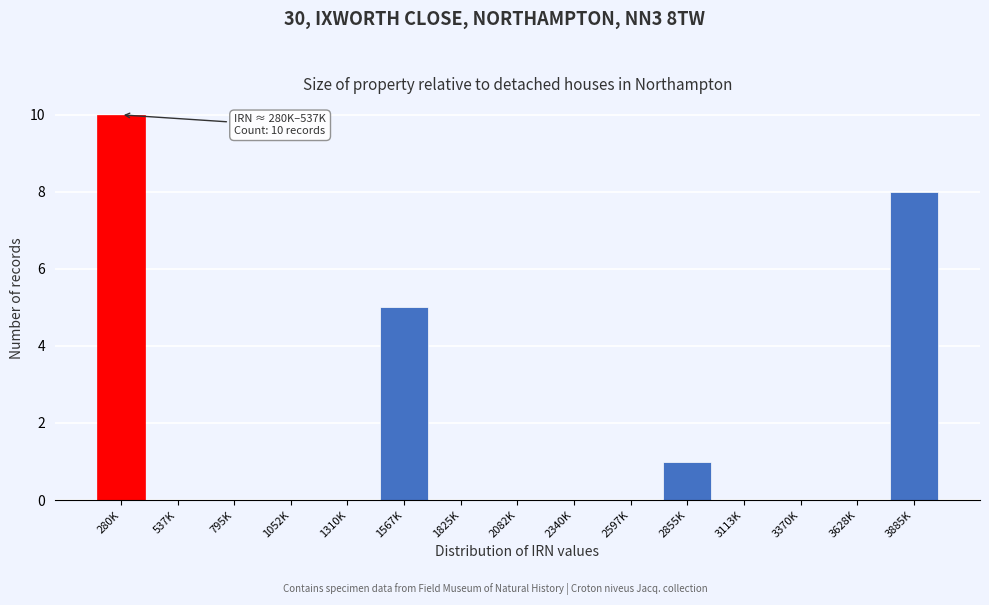

Reading right to left, list all the values displayed in this chart.

3885K=8	3628K=0	3370K=0	3113K=0	2855K=1	2597K=0	2340K=0	2082K=0	1825K=0	1567K=5	1310K=0	1052K=0	795K=0	537K=0	280K=10